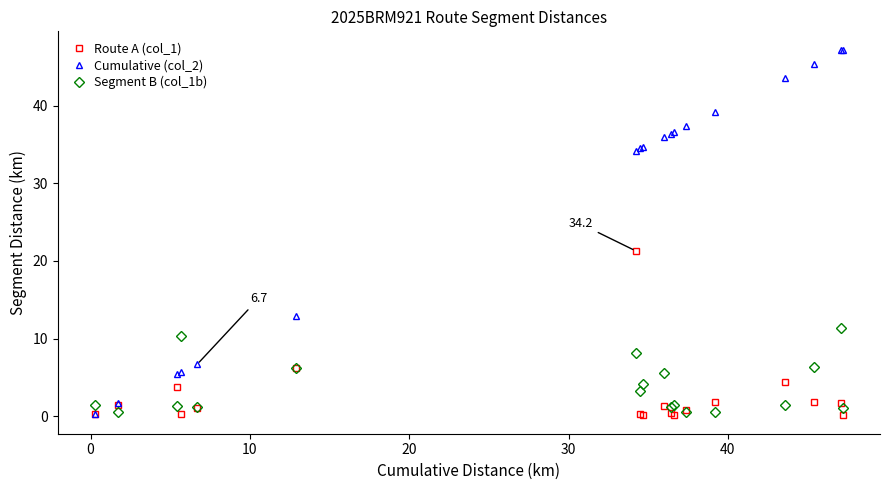

Rank the series by their maximum value, from highest to lowest.

Cumulative (col_2), Route A (col_1), Segment B (col_1b)